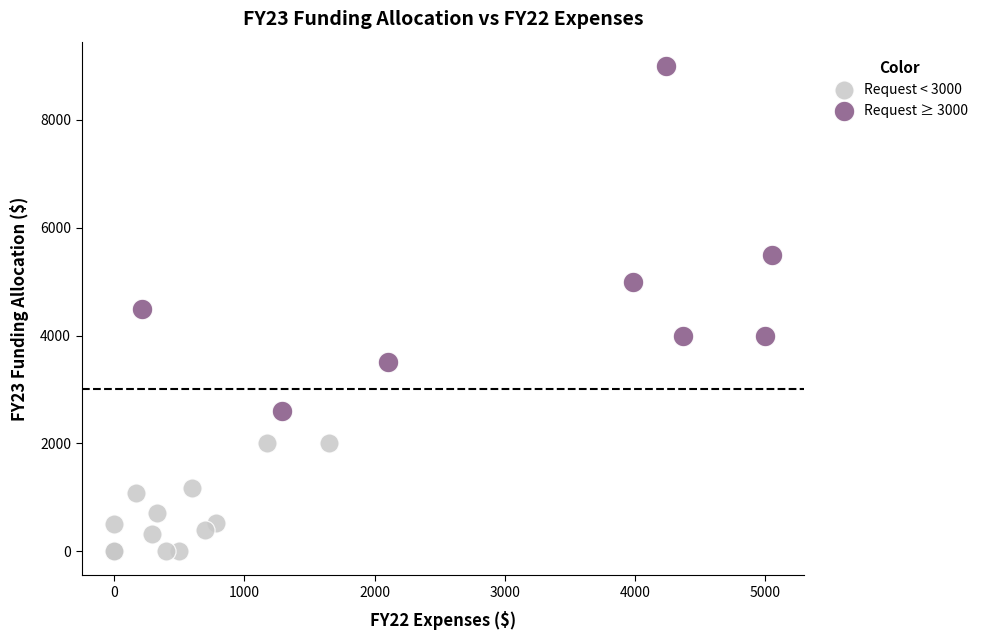

Which series has the widest spread of Y values?

Request ≥ 3000